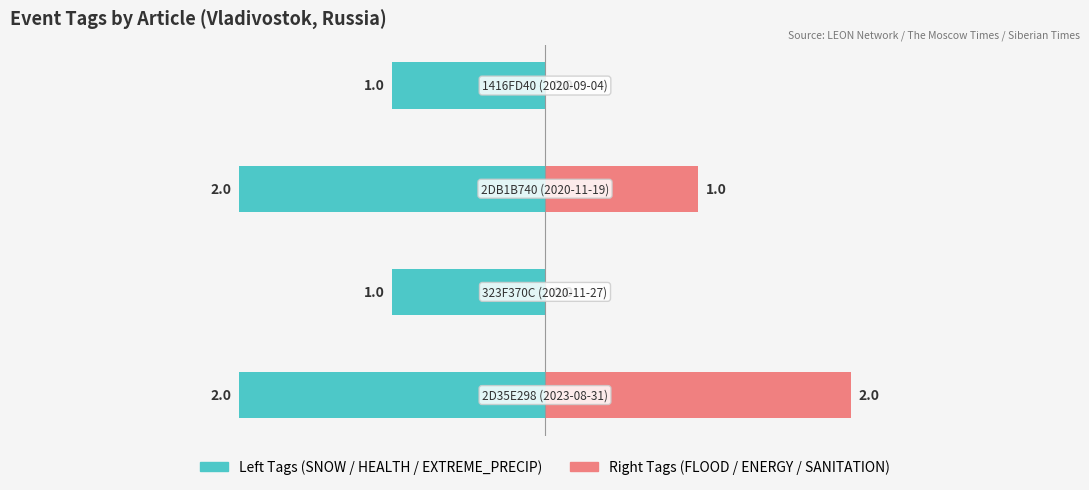

Are the bars grouped side by side (vs. stacked)?

Yes